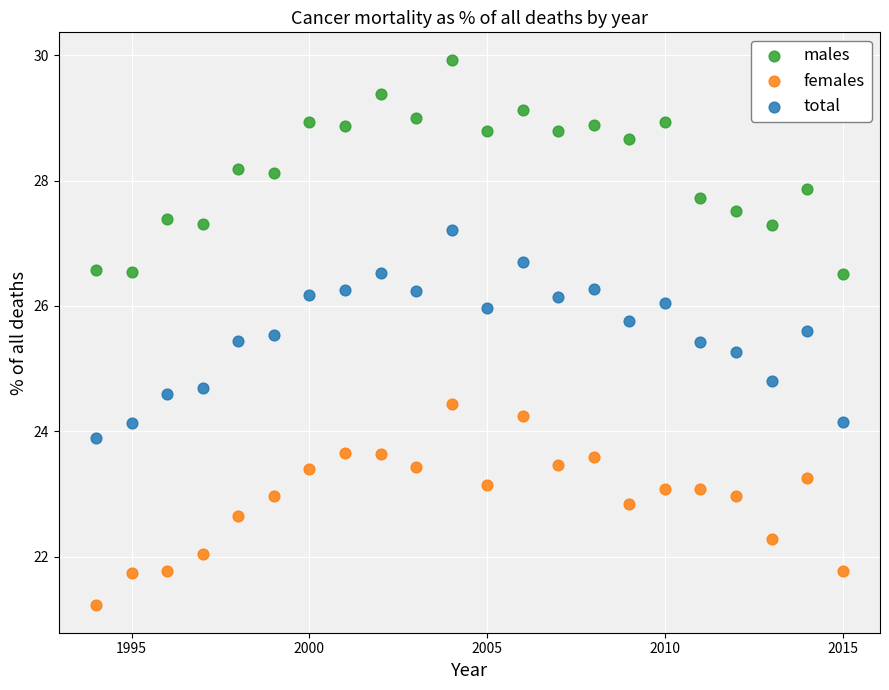

Across all data points, what is the range of X values (max minus min)?

21.0